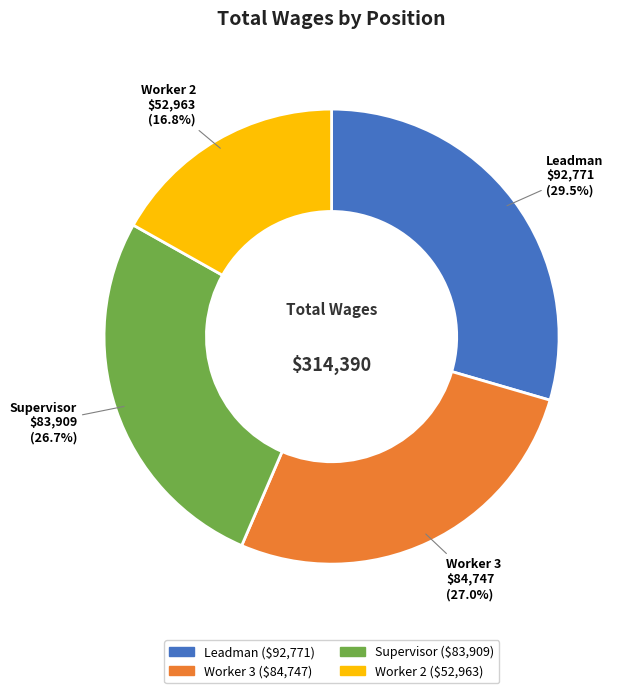

Count the number of slices in the pie.

4